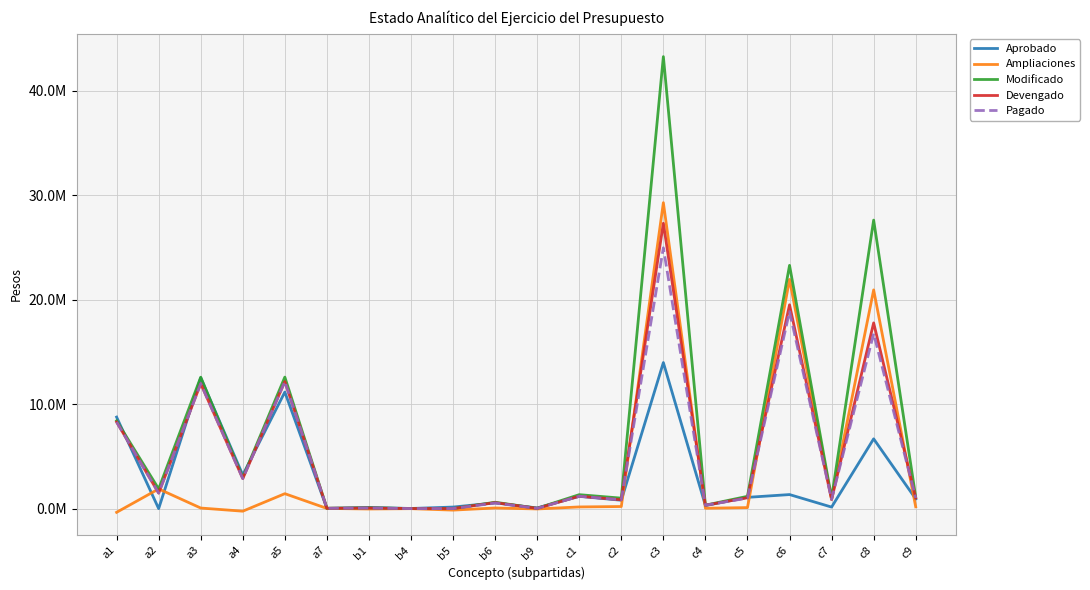

What are all the series names shown in the legend?

Aprobado, Ampliaciones, Modificado, Devengado, Pagado